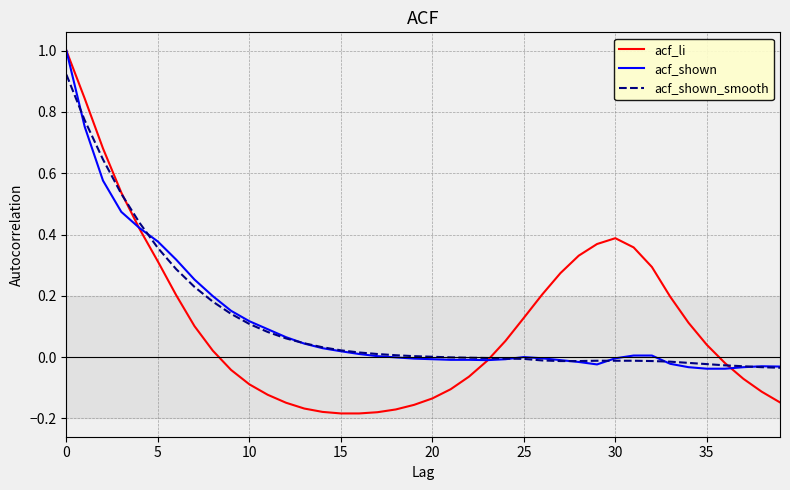

Rank the series by their average value, from highest to lowest.

acf_shown_smooth, acf_shown, acf_li